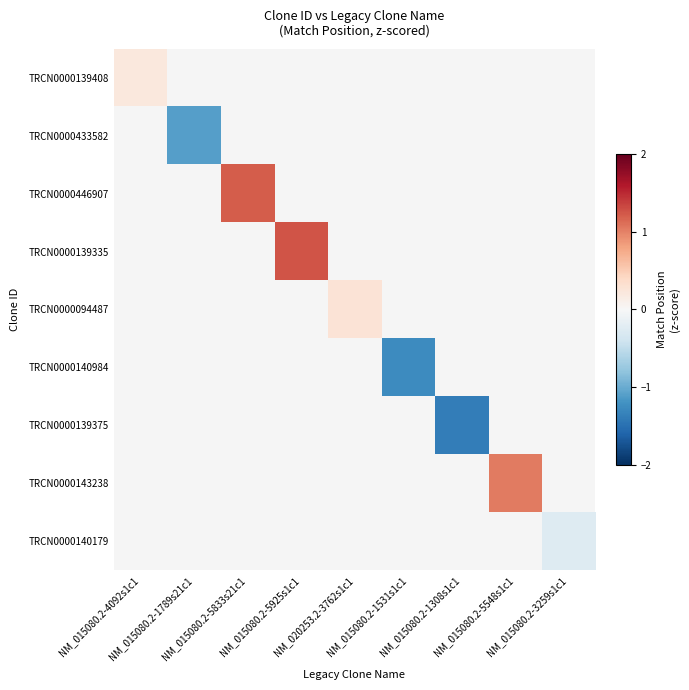

What is the highest value of the TRCN0000139408 series?

0.2